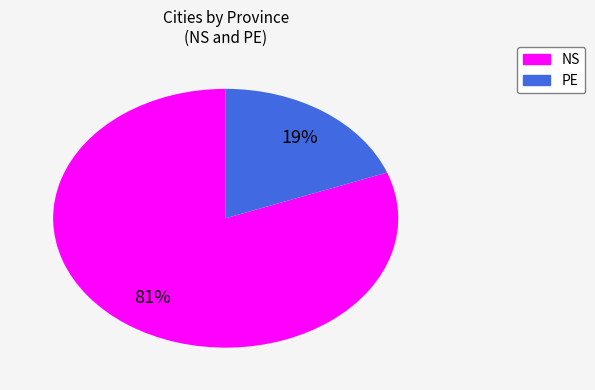

The NS slice represents 69% of the pie. True or false?

False